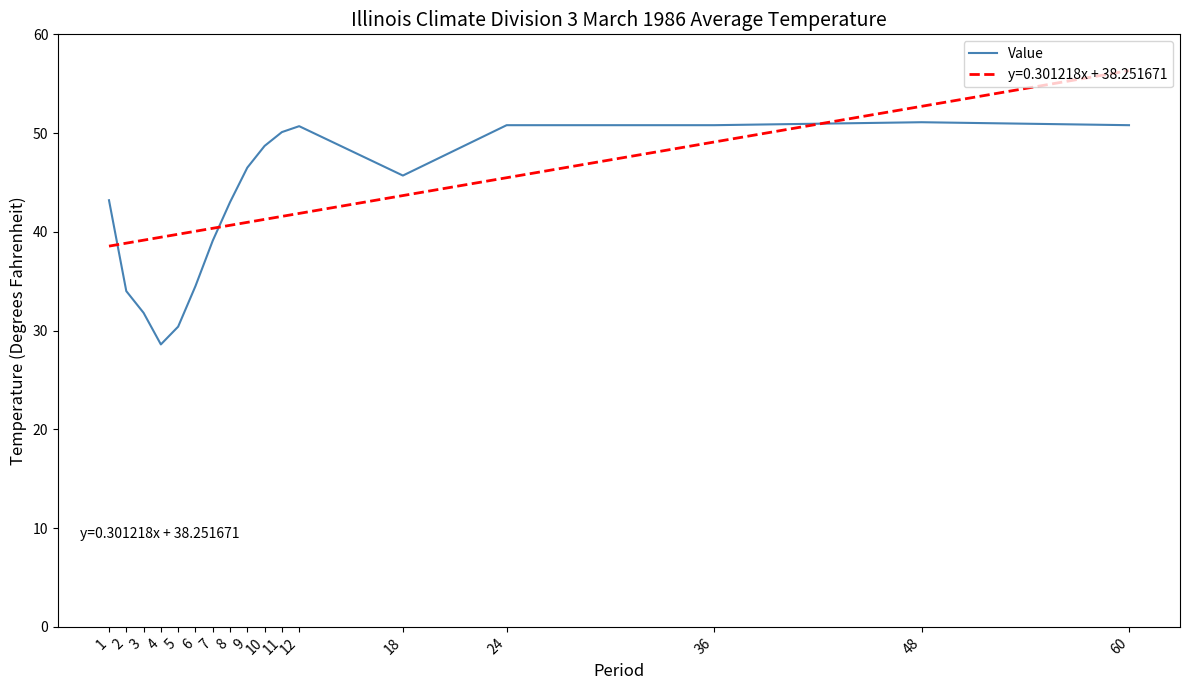

Which series has the largest range (max minus min)?

Value